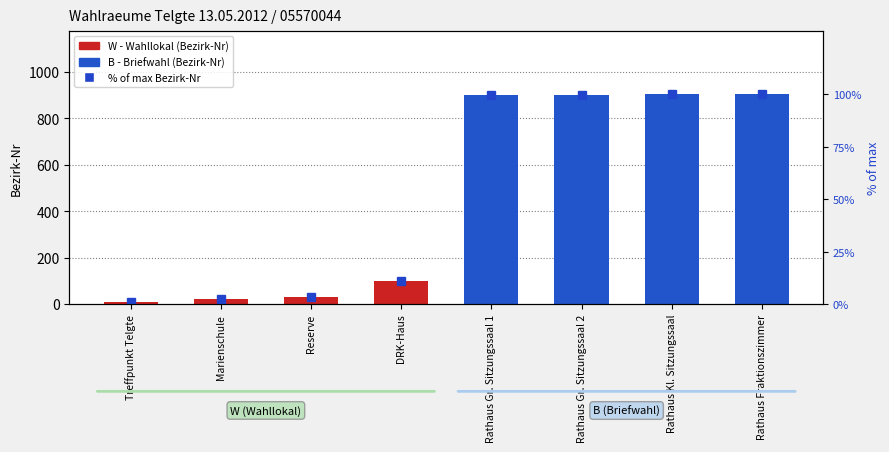

The value of % of max Bezirk-Nr at Rathaus Fraktionszimmer is 143.0. True or false?

False